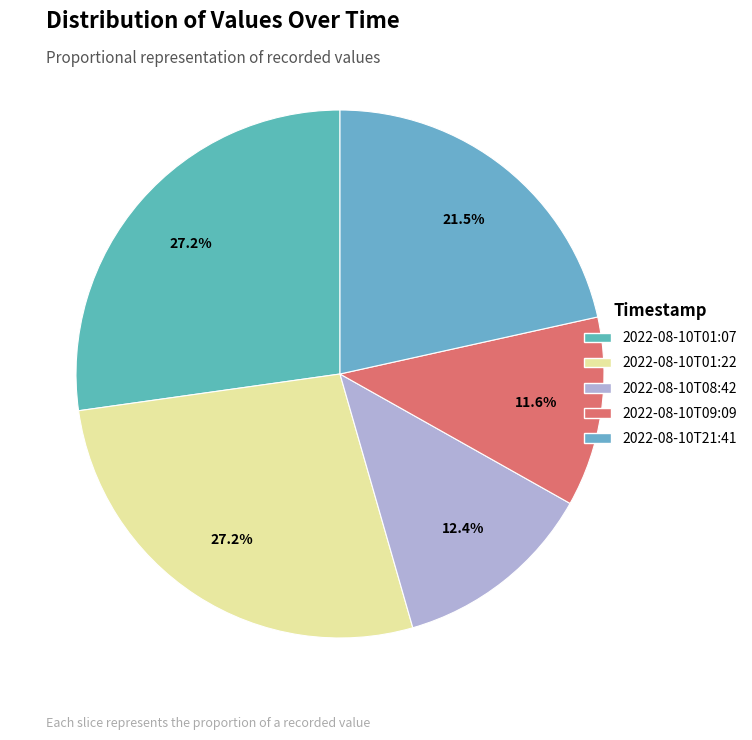

How many segments does this pie chart have?

5